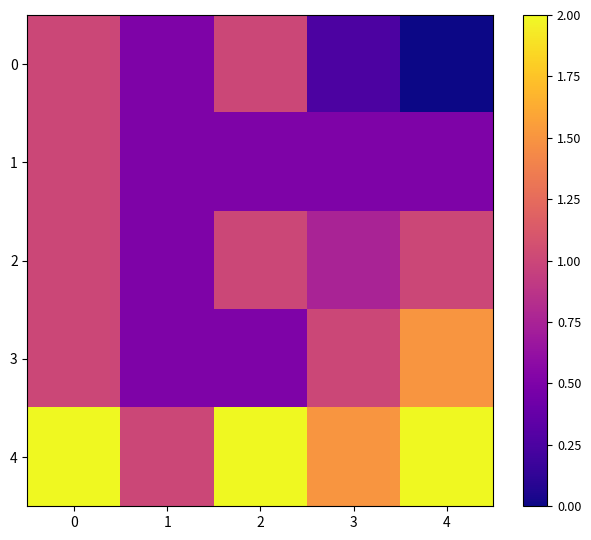

Reading left to right, list all the values displayed in this chart.

0: 0=1.0	1=0.5	2=1.0	3=0.2	4=0.0
1: 0=1.0	1=0.5	2=0.5	3=0.5	4=0.5
2: 0=1.0	1=0.5	2=1.0	3=0.8	4=1.0
3: 0=1.0	1=0.5	2=0.5	3=1.0	4=1.5
4: 0=2.0	1=1.0	2=2.0	3=1.5	4=2.0